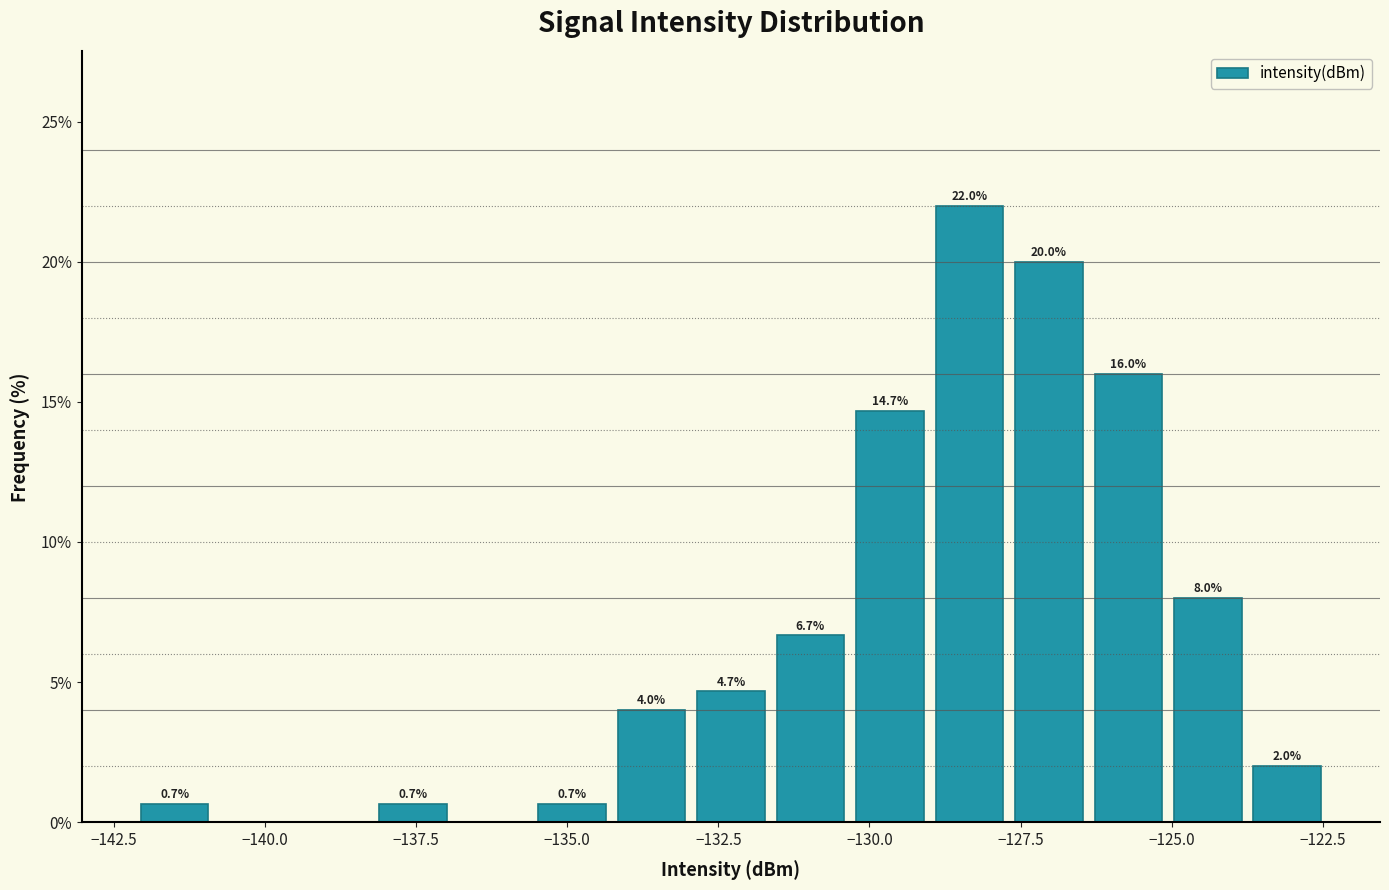

Around what value on the x-axis is the tallest bar? Give the approximate position of its centre, as read against the axis.

-128.5